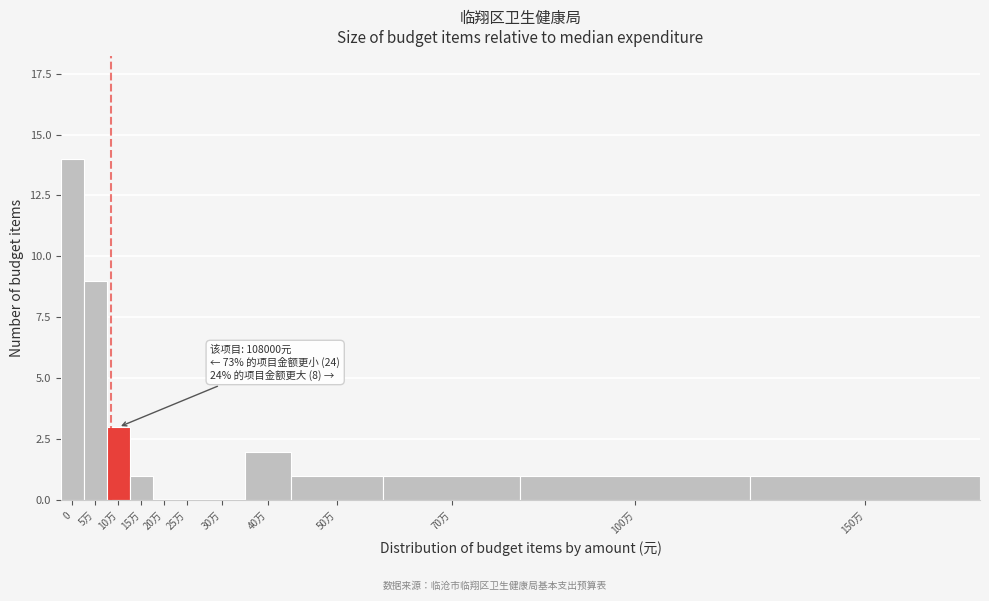

Reading left to right, what are all the values shown in this chart?

0=14	5万=9	10万=3	15万=1	20万=0	25万=0	30万=0	40万=2	50万=1	70万=1	100万=1	150万=1